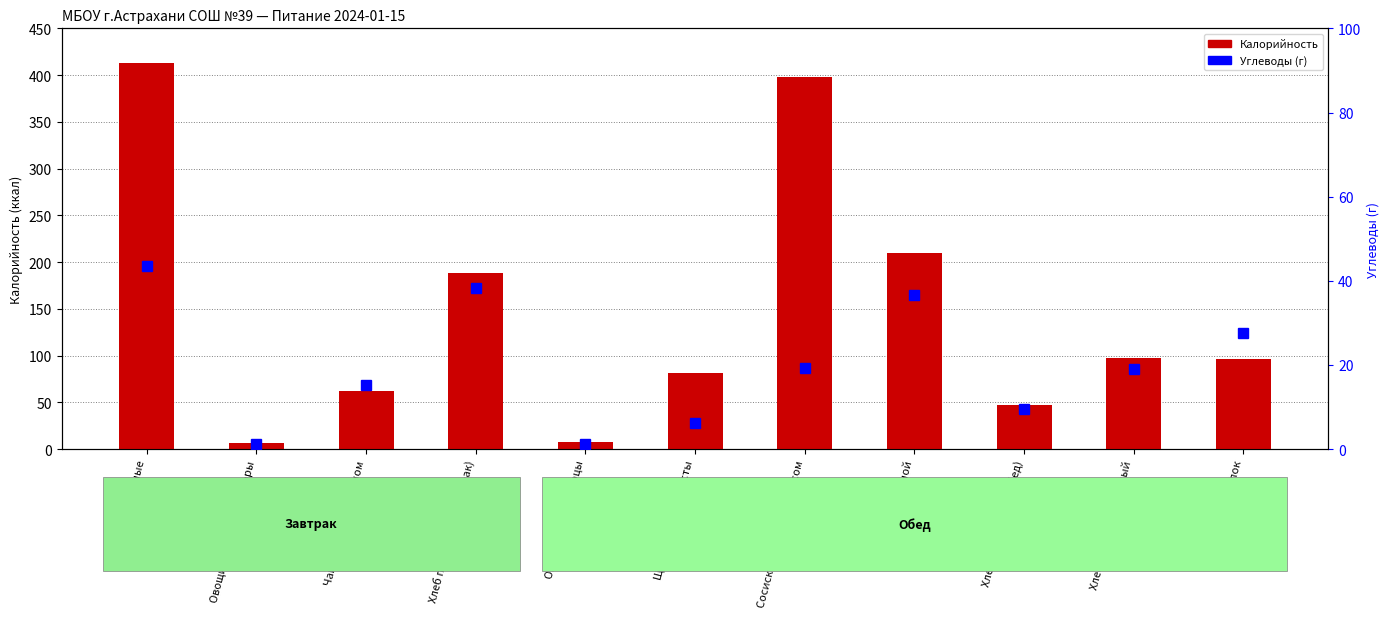

Is it true that Углеводы equals 61.5 at Рис отварной?

False